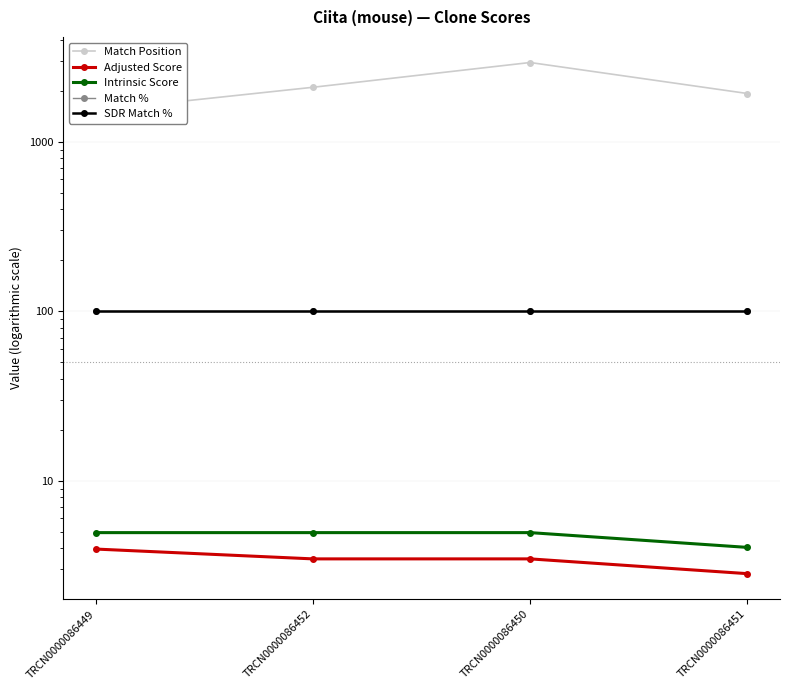

What is the sum of the Match Position values at TRCN0000086452 and TRCN0000086450?

5033.0